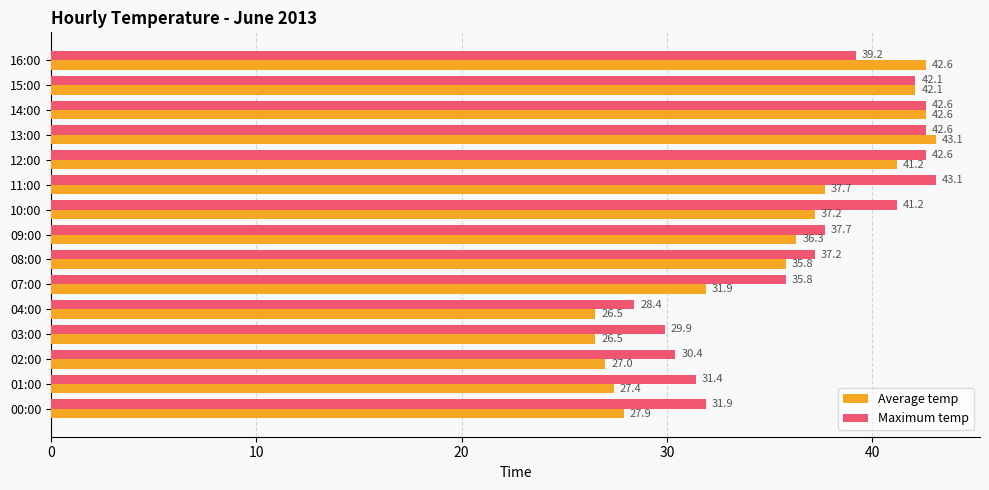

What is the highest value of the Average temp series?

43.1